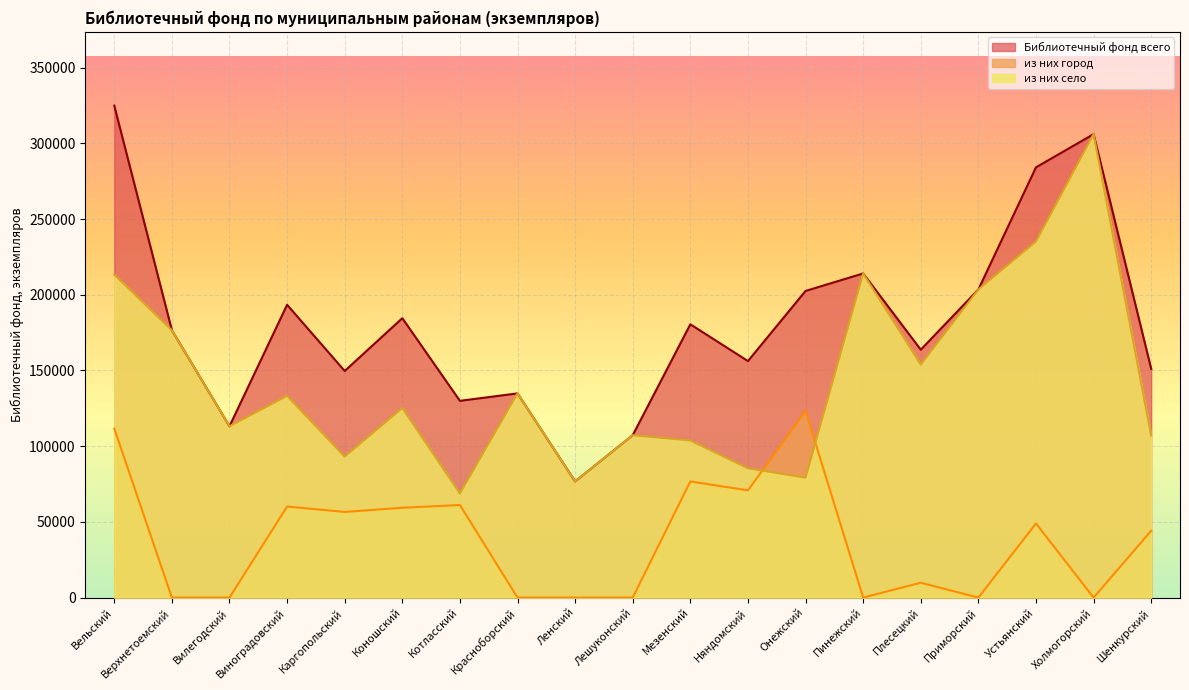

Is the value of из них село at Холмогорский greater than the value of из них город at Вилегодский?

Yes